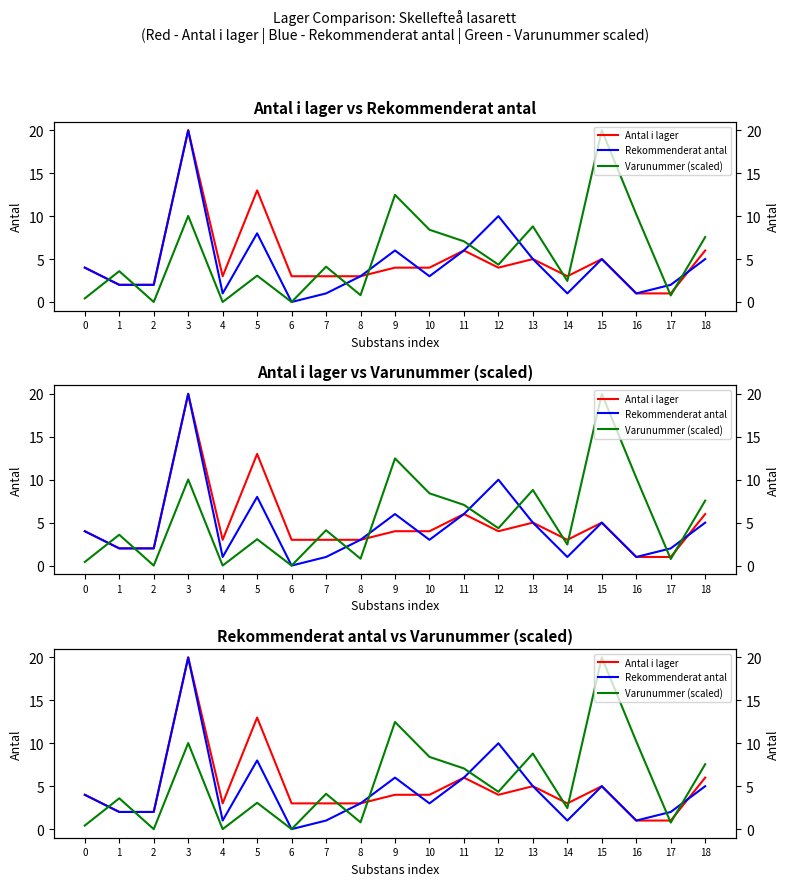

Which category has the lowest value in the Antal i lager series?

16